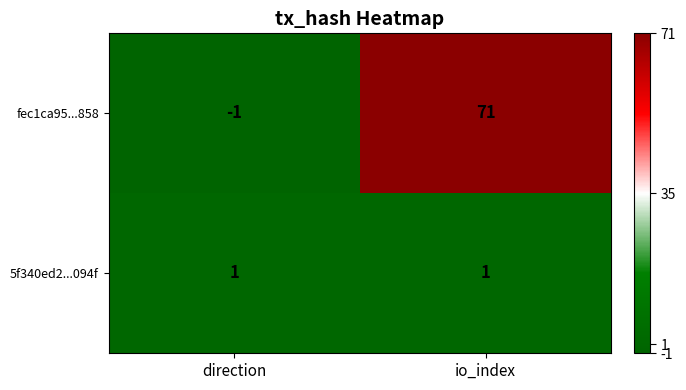

At which category is the sum across all series the highest?

io_index